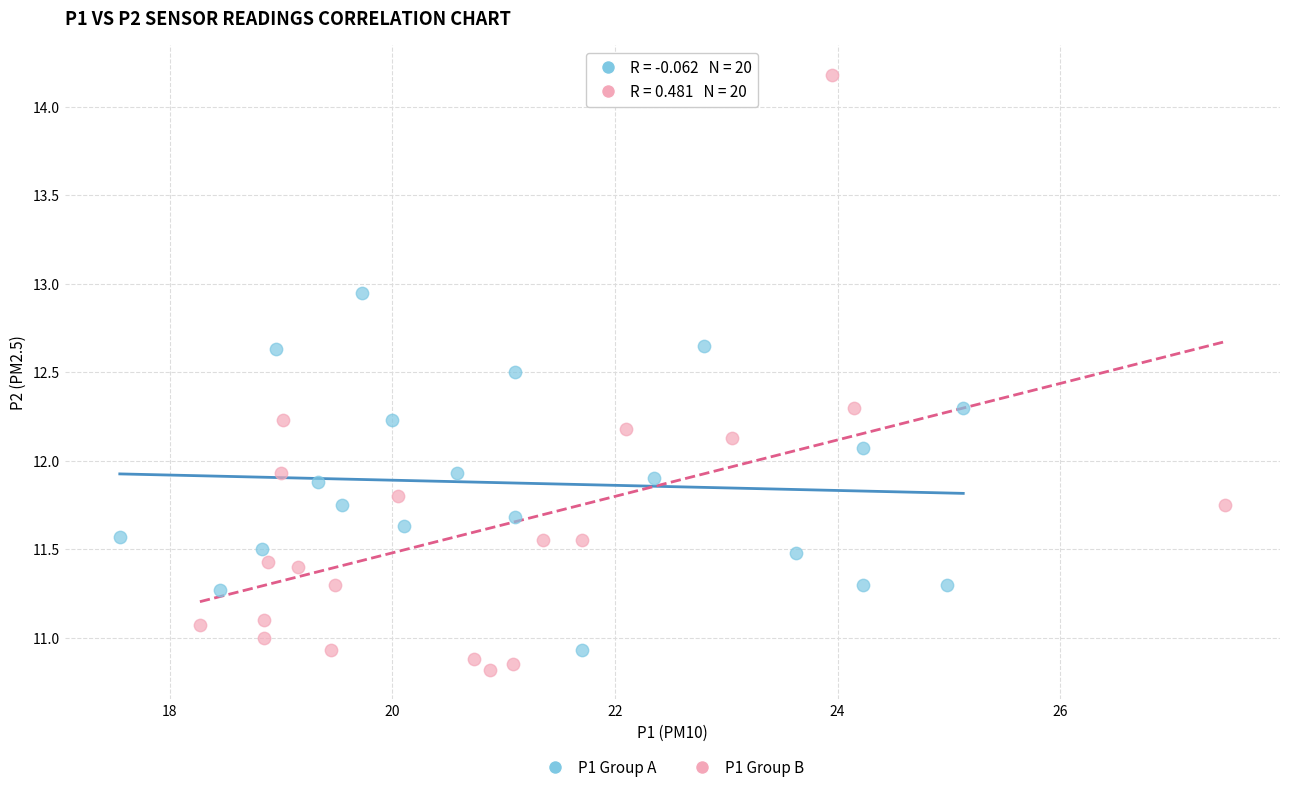

Which series contains the lowest Y value?

P1 Group B